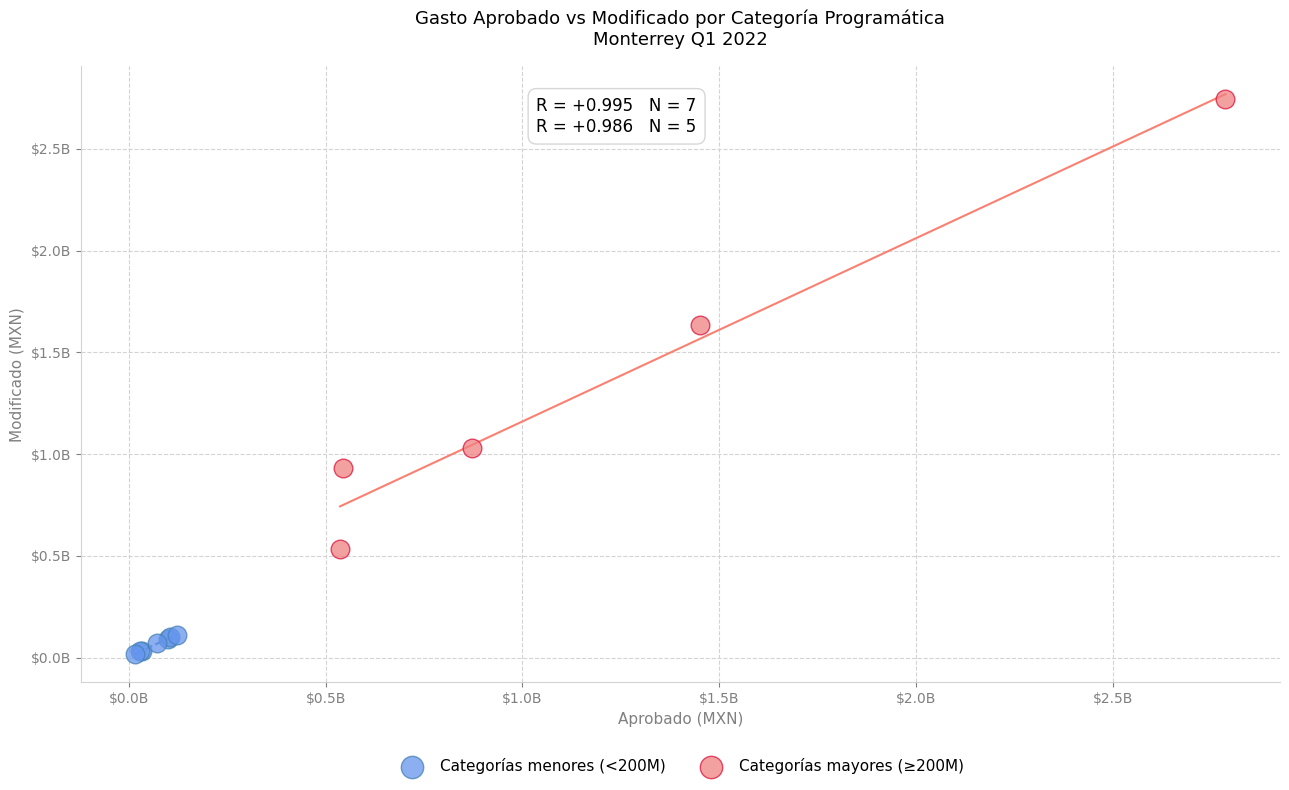

Which series has the widest spread of Y values?

Categorías mayores (≥200M)